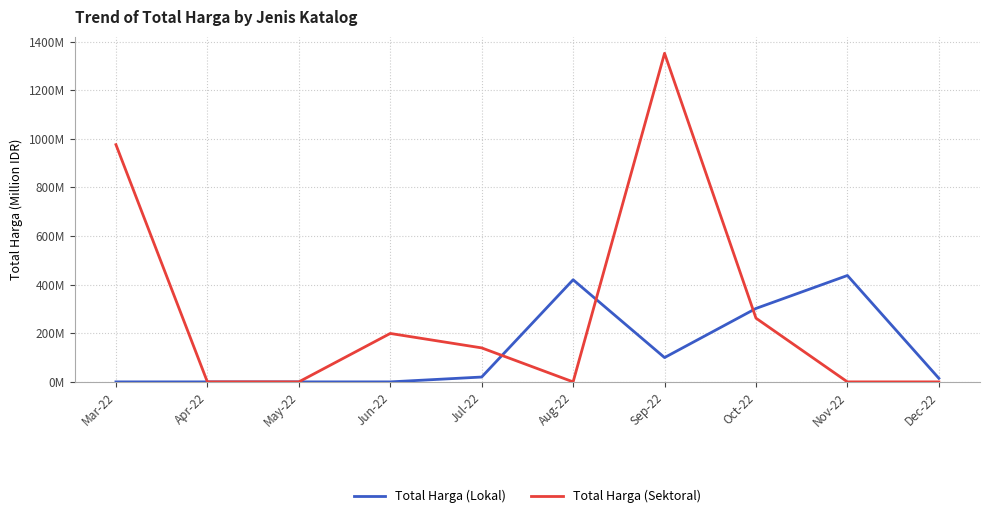

True or false: Total Harga (Sektoral) and Total Harga (Lokal) intersect in this chart.

True